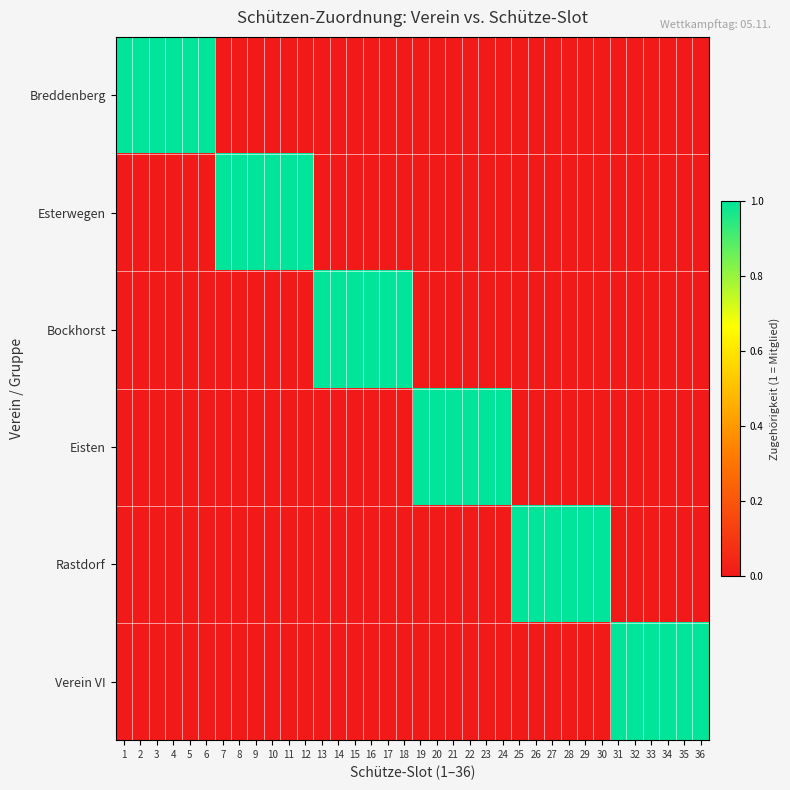

What is the greatest value displayed?

1